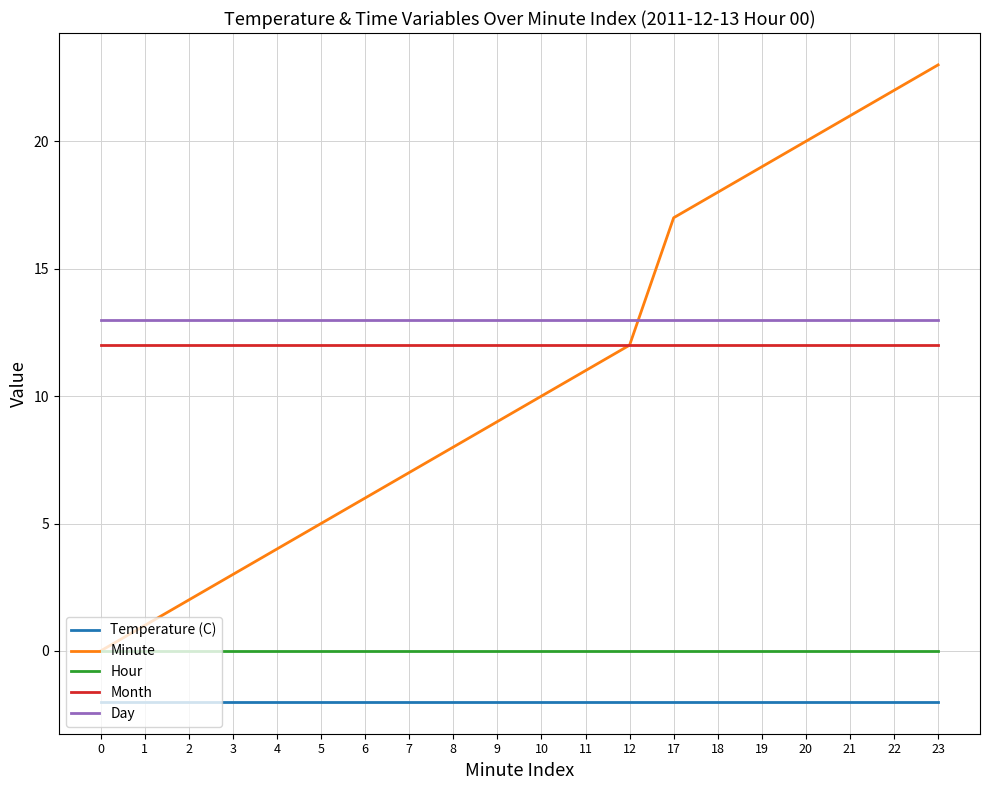

What are all the series names shown in the legend?

Temperature (C), Minute, Hour, Month, Day